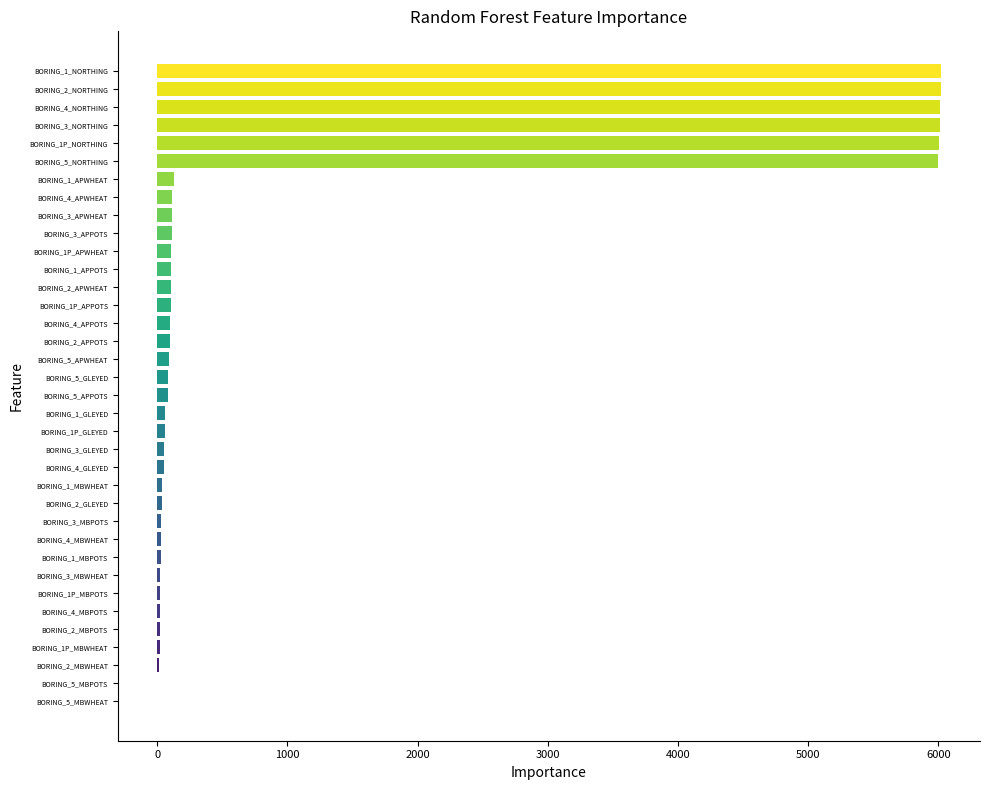

What is the sum of all values?

37910